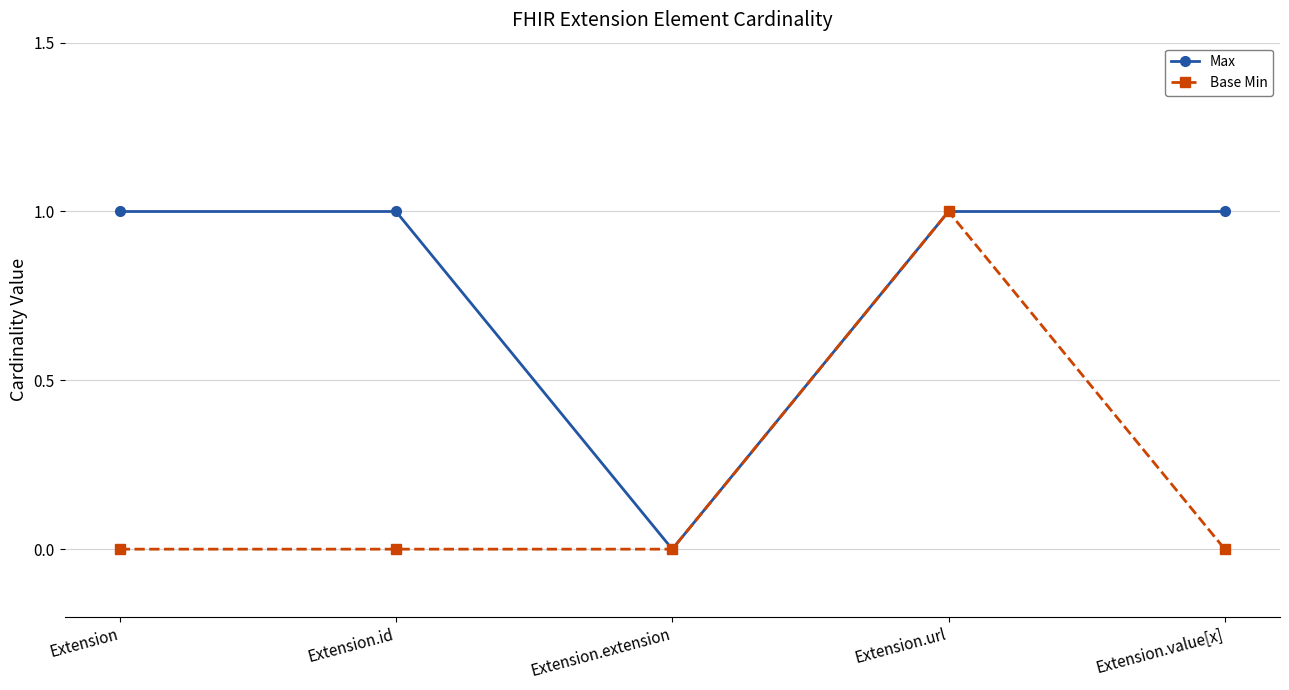

Between Extension and Extension.extension, which series saw the biggest shift?

Max